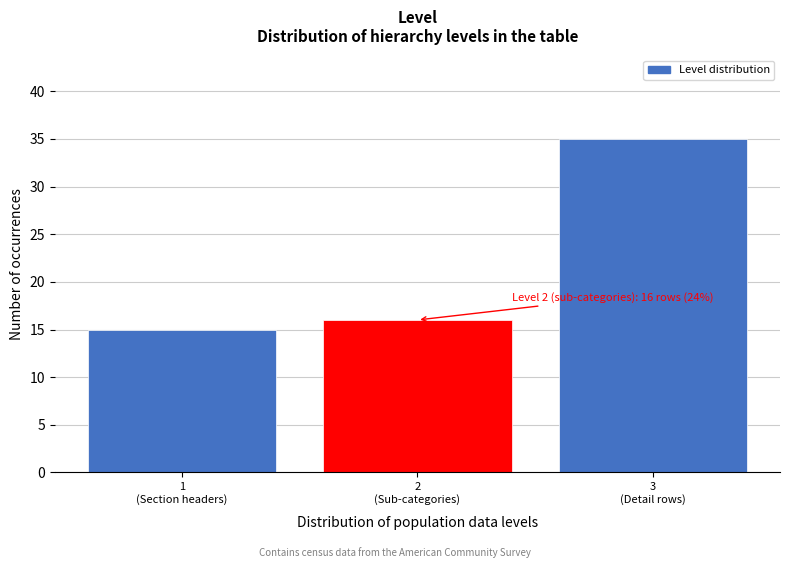

Reading left to right, what are all the values shown in this chart?

15	16	35